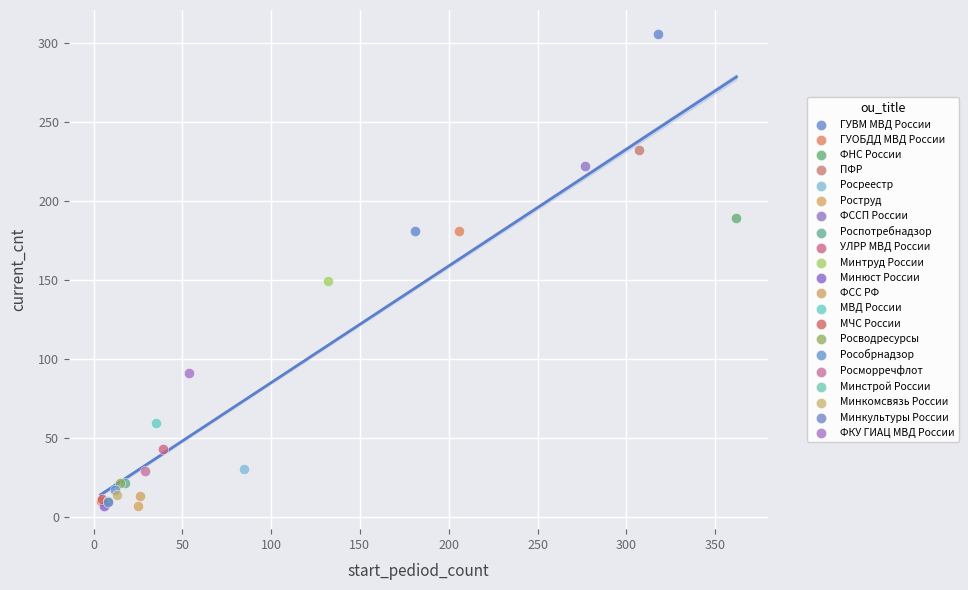

What are all the series names shown in the legend?

ГУВМ МВД России, ГУОБДД МВД России, ФНС России, ПФР, Росреестр, Роструд, ФССП России, Роспотребнадзор, УЛРР МВД России, Минтруд России, Минюст России, ФСС РФ, МВД России, МЧС России, Росводресурсы, Рособрнадзор, Росморречфлот, Минстрой России, Минкомсвязь России, Минкультуры России, ФКУ ГИАЦ МВД России